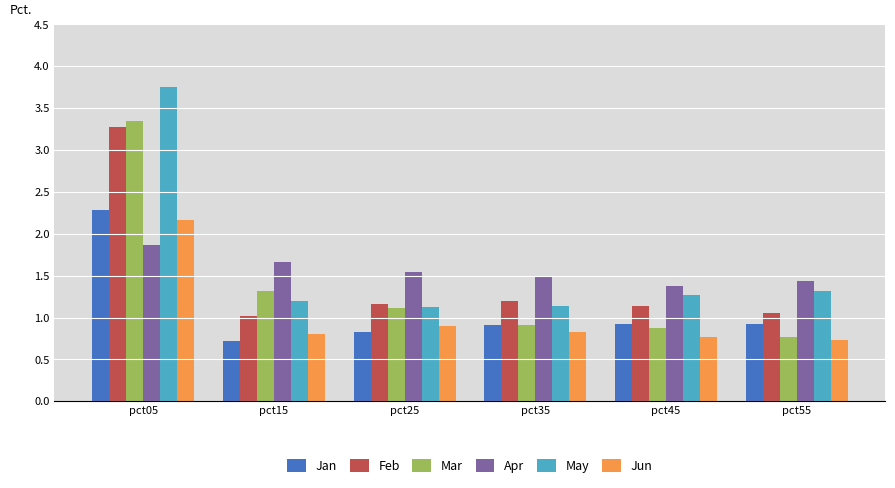

Does the chart contain stacked bars?

No